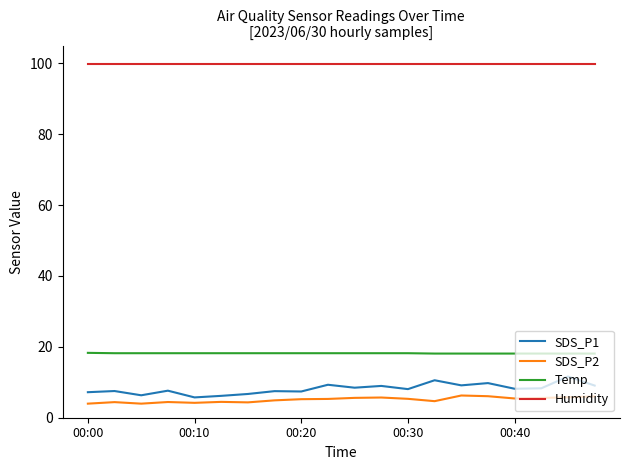

True or false: Temp and Humidity intersect in this chart.

False